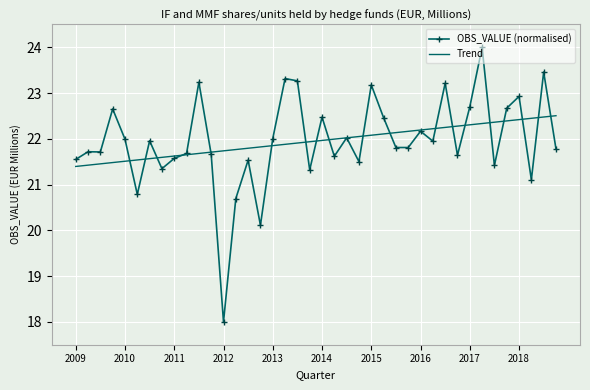

What is the difference between the maximum and second lowest values in the Trend series?

1.1